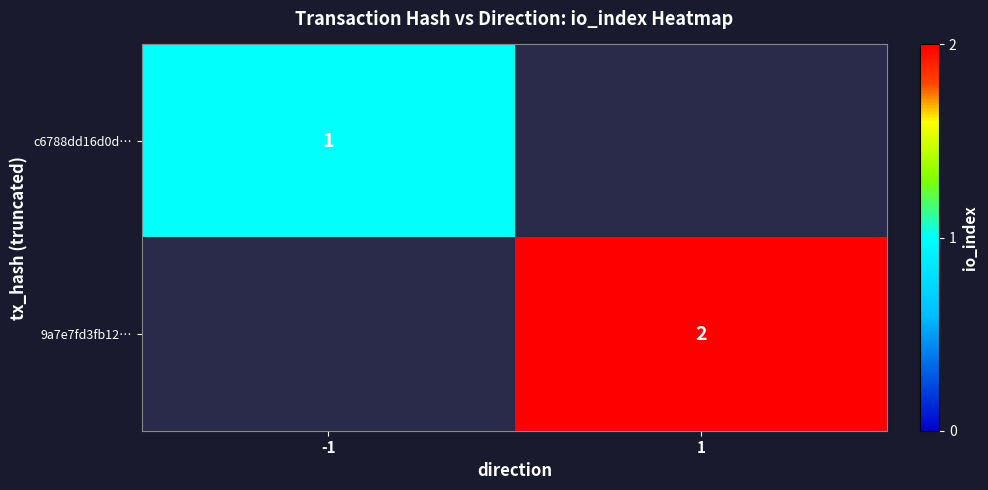

The value of 9a7e7fd3fb12… at 1 is 3. True or false?

False